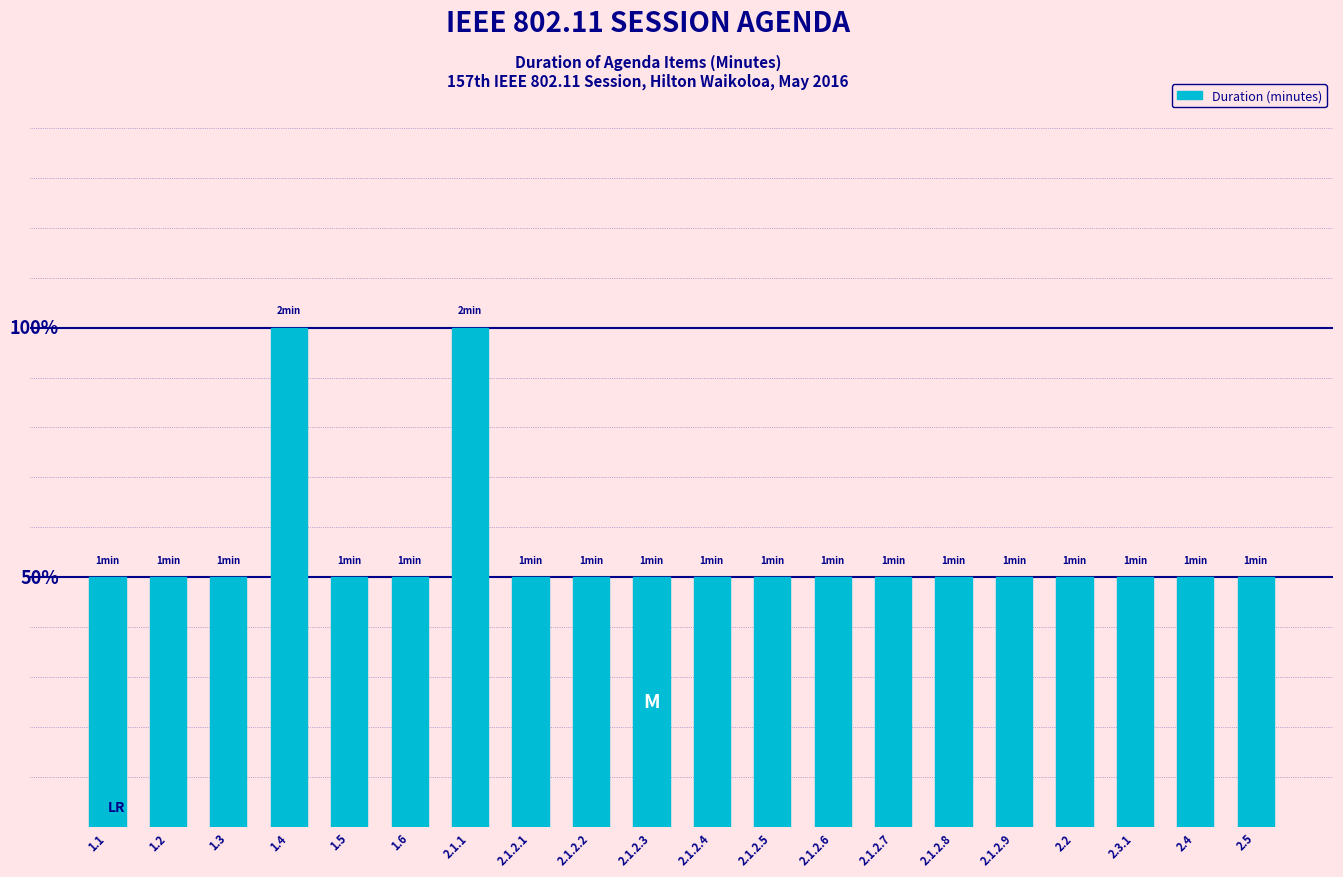

List the labels in order of value, largest first.

1.4, 2.1.1, 1.1, 1.2, 1.3, 1.5, 1.6, 2.1.2.1, 2.1.2.2, 2.1.2.3, 2.1.2.4, 2.1.2.5, 2.1.2.6, 2.1.2.7, 2.1.2.8, 2.1.2.9, 2.2, 2.3.1, 2.4, 2.5